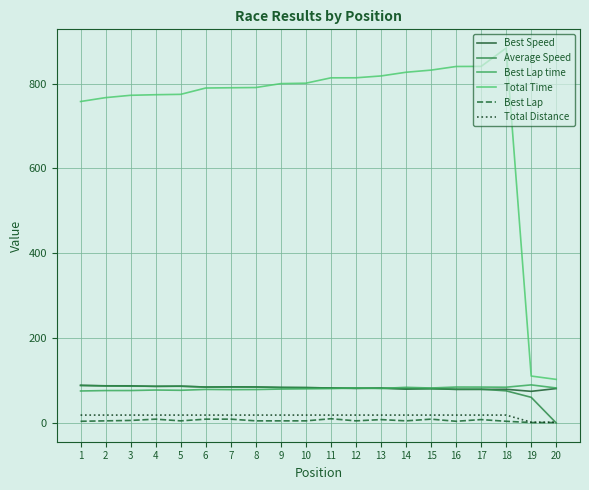

What is the sum of all Best Lap time values?

1617.1